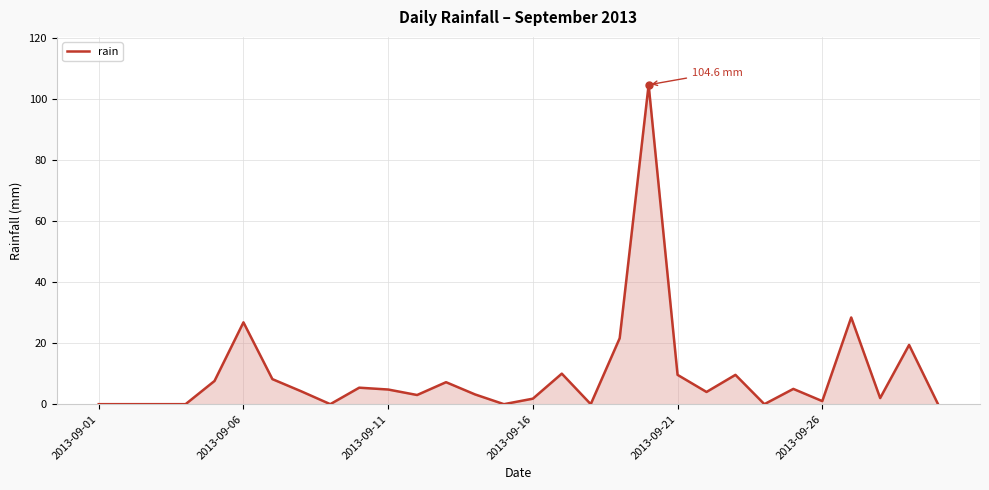

What is the greatest value displayed?

104.6